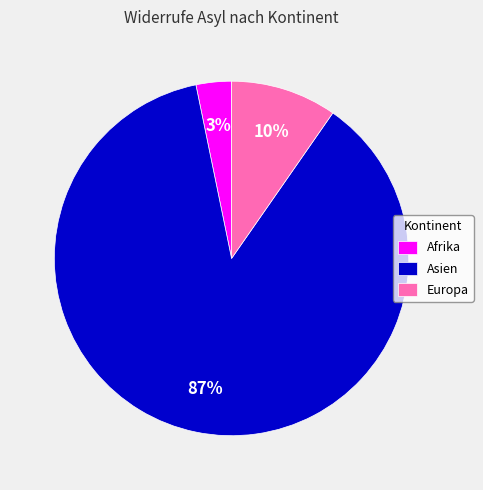

To the nearest percent, what is the difference between the largest and smallest slice percentages?

84%